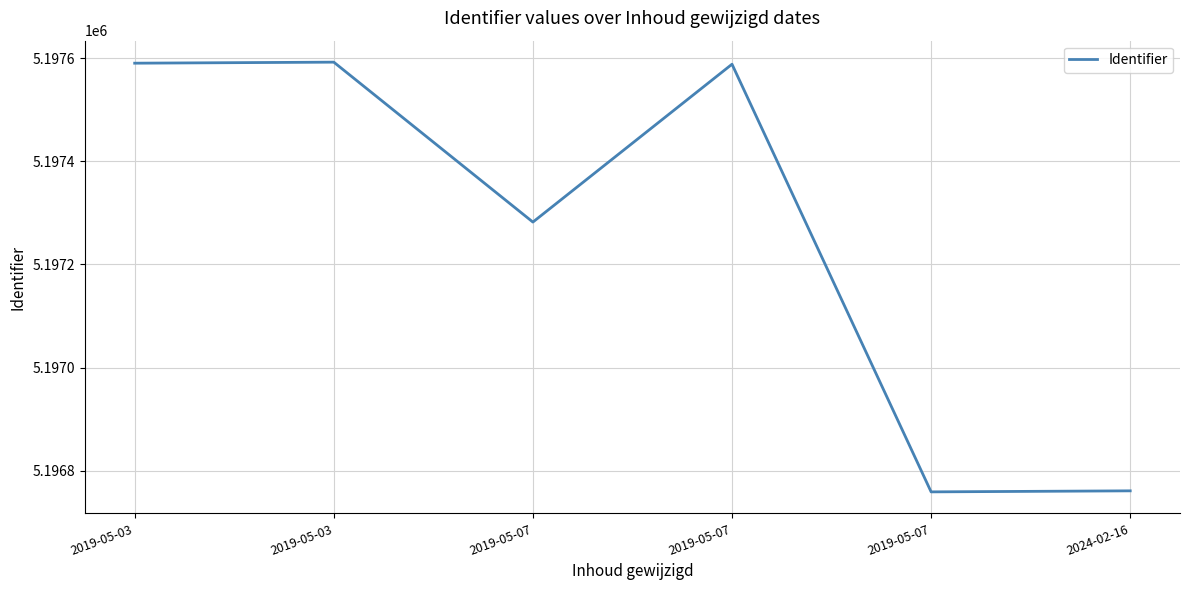

How many lines are shown in the chart?

1